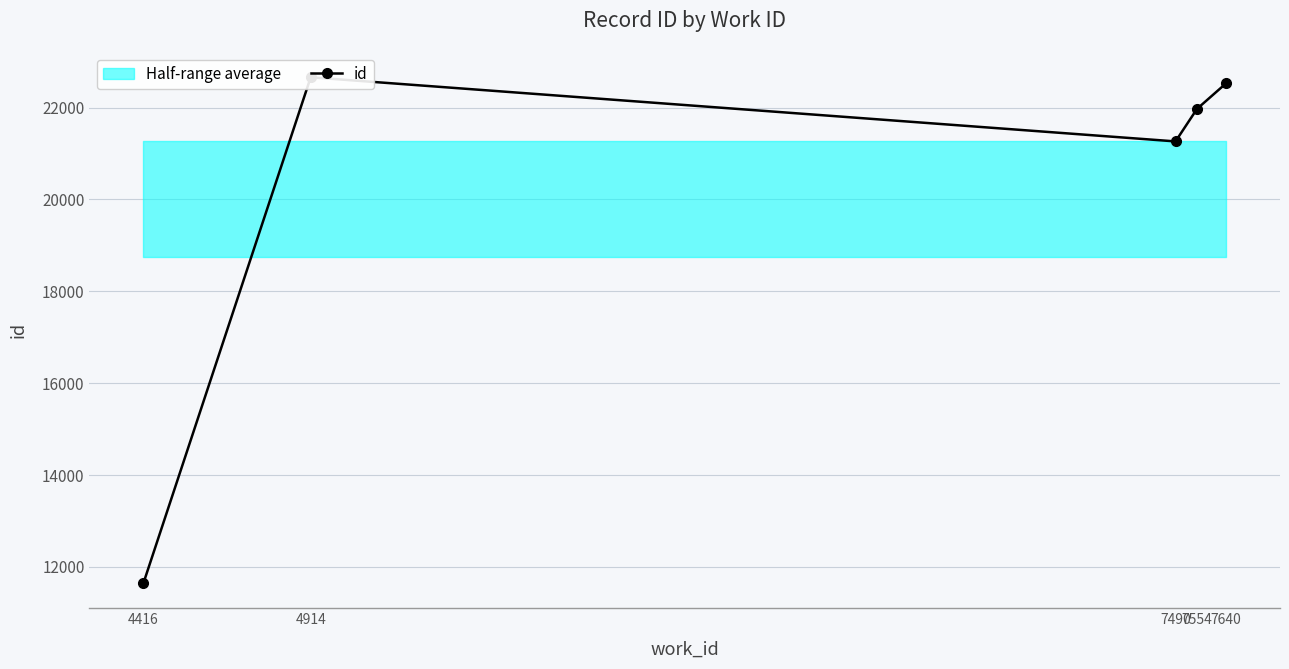

Between 4416 and 7554, which is larger?

7554